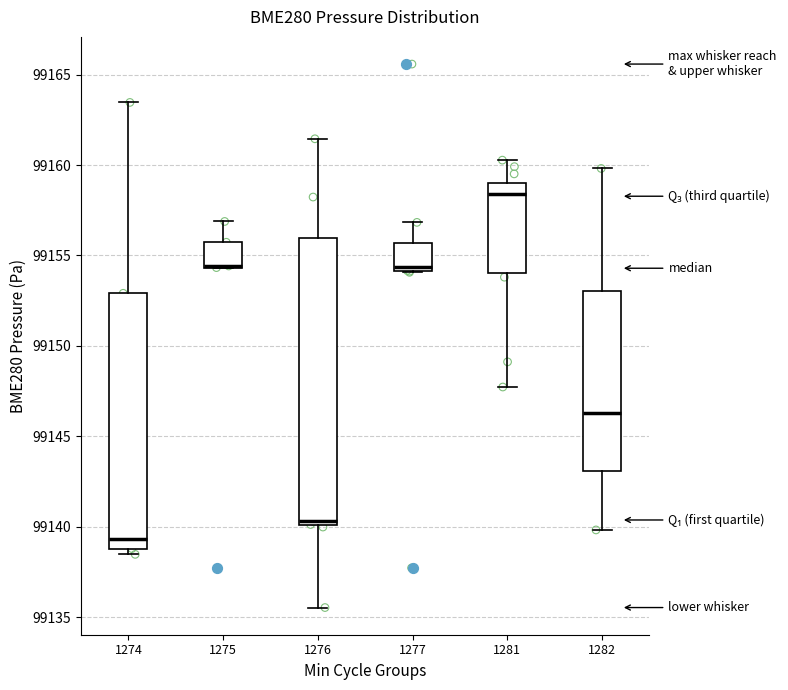

Reading left to right, transcribe this box plot: for each box, give where its median line is, the range the box spans, and where its two whiskers end, as read against the y-axis. The values are not printed on the chart, so give them approximately, as read against the axis.

1274: median 99139.5, box 99139.0 to 99153.0, whiskers 99138.5 to 99163.5
1275: median 99154.5 (drawn on the box's lower edge), box 99154.5 to 99155.5, whiskers 99154.5 to 99157.0
1276: median 99140.5, box 99140.0 to 99156.0, whiskers 99135.5 to 99161.5
1277: median 99154.5, box 99154.0 to 99155.5, whiskers 99154.0 to 99157.0
1281: median 99158.5, box 99154.0 to 99159.0, whiskers 99147.5 to 99160.5
1282: median 99146.5, box 99143.0 to 99153.0, whiskers 99140.0 to 99160.0